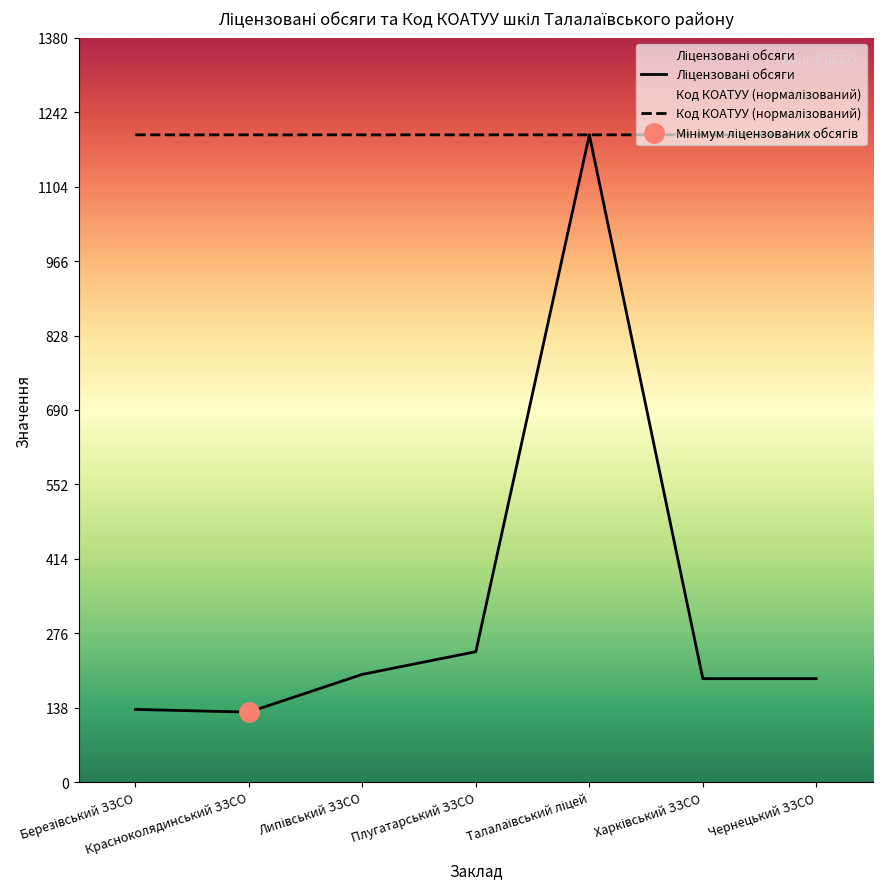

What is the sum of all Ліцензовані обсяги values?

2291.0